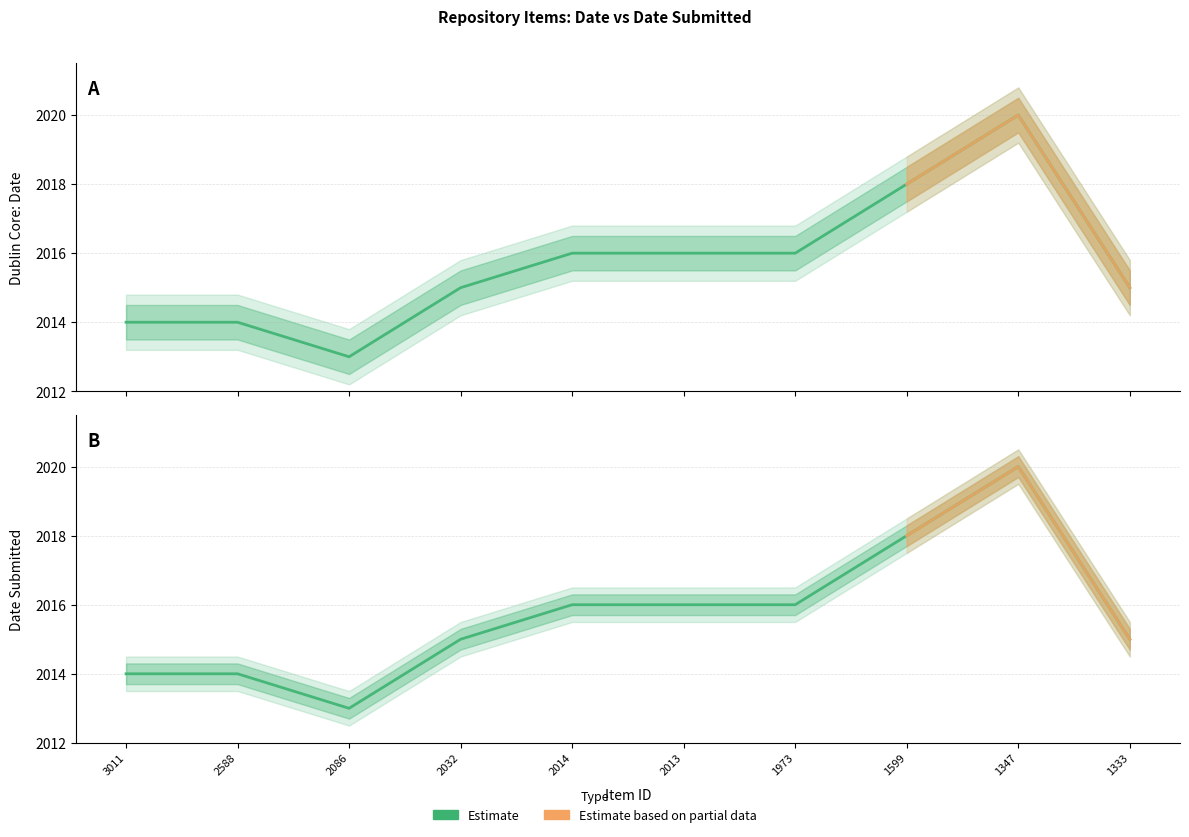

Which category has the highest value in the Dublin Core:Date series?

1347